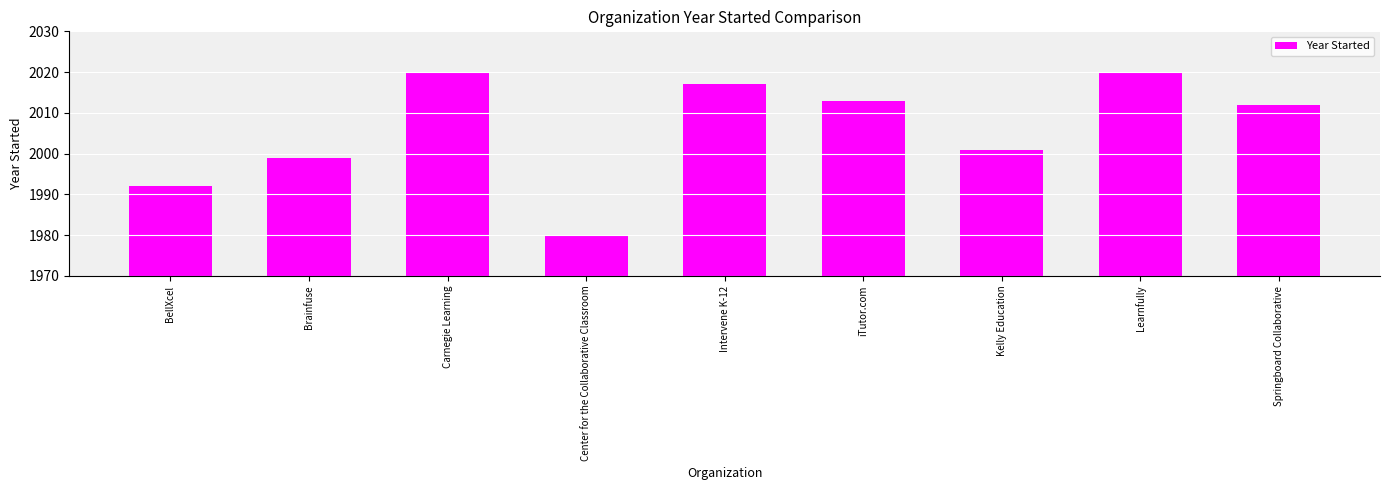

What is the label of the 1st bar from the right?

Springboard Collaborative